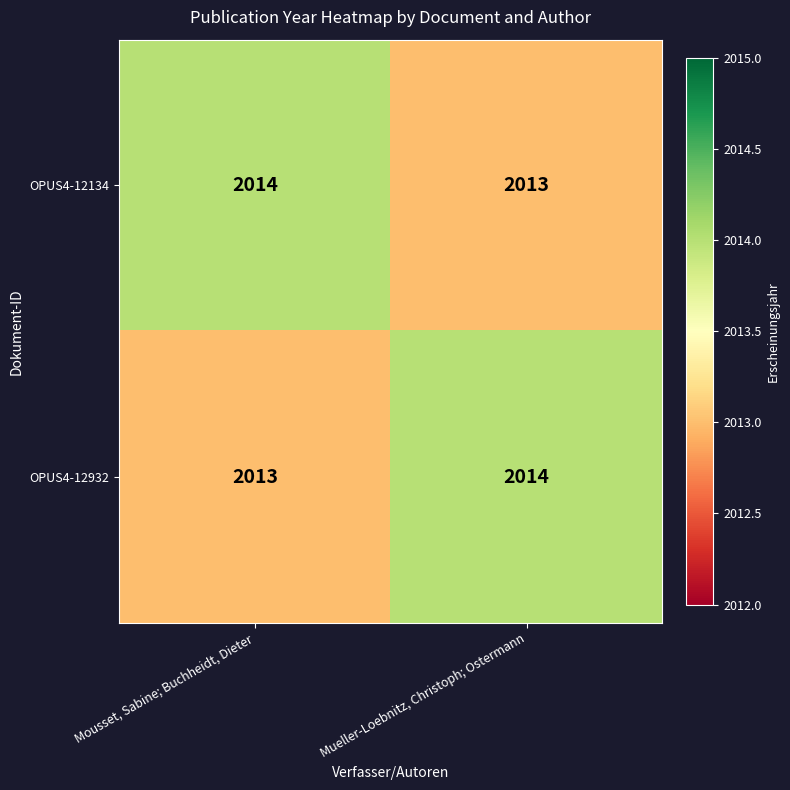

What is the sum of all OPUS4-12932 values?

4027